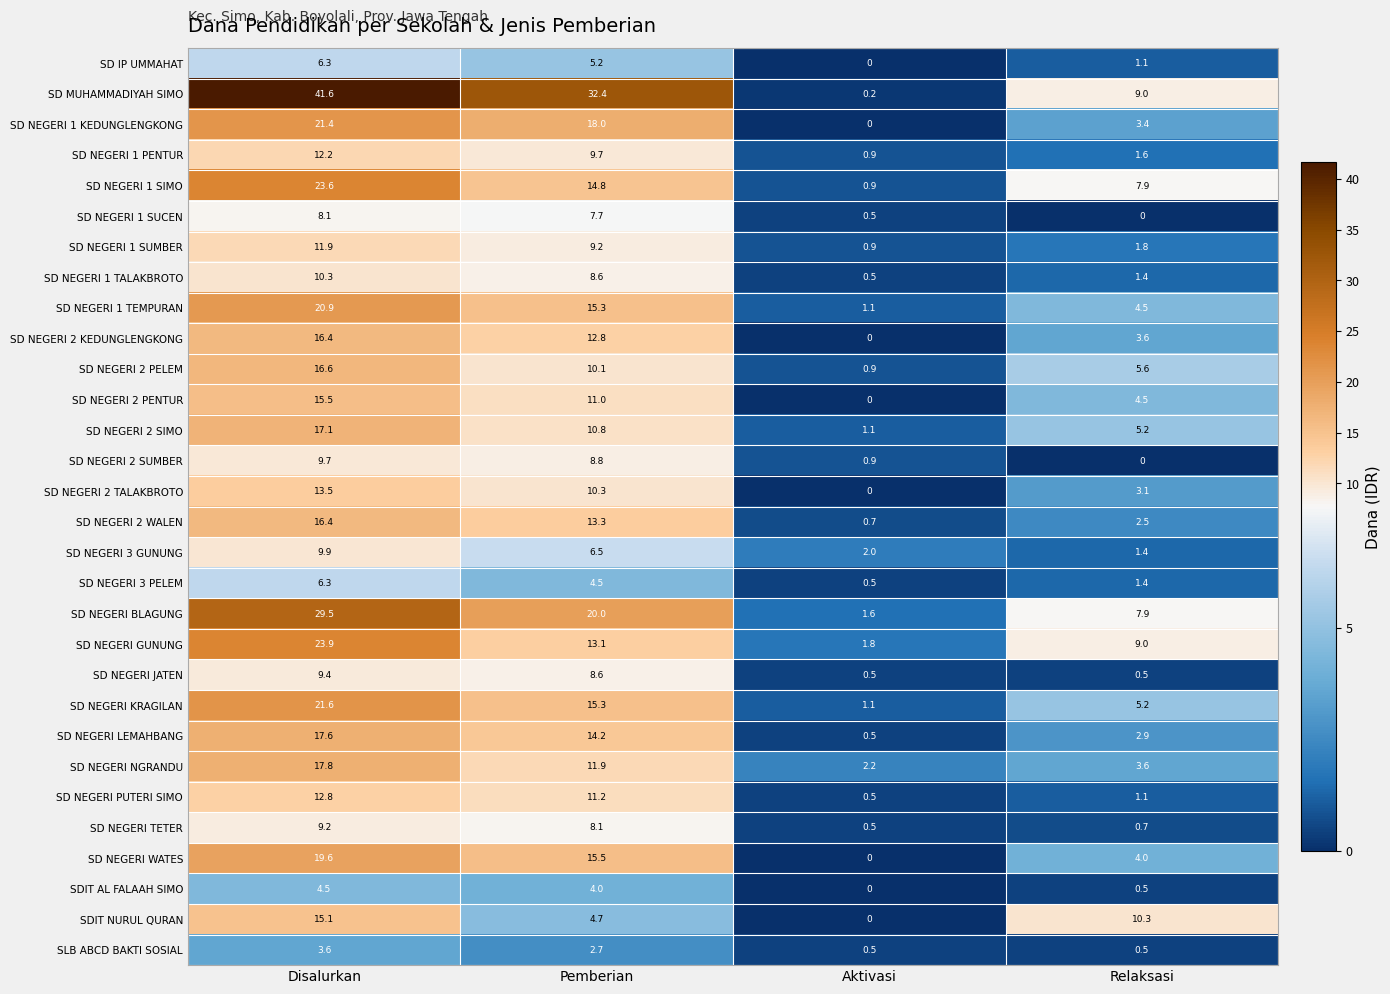

At which category is the sum across all series the highest?

Disalurkan